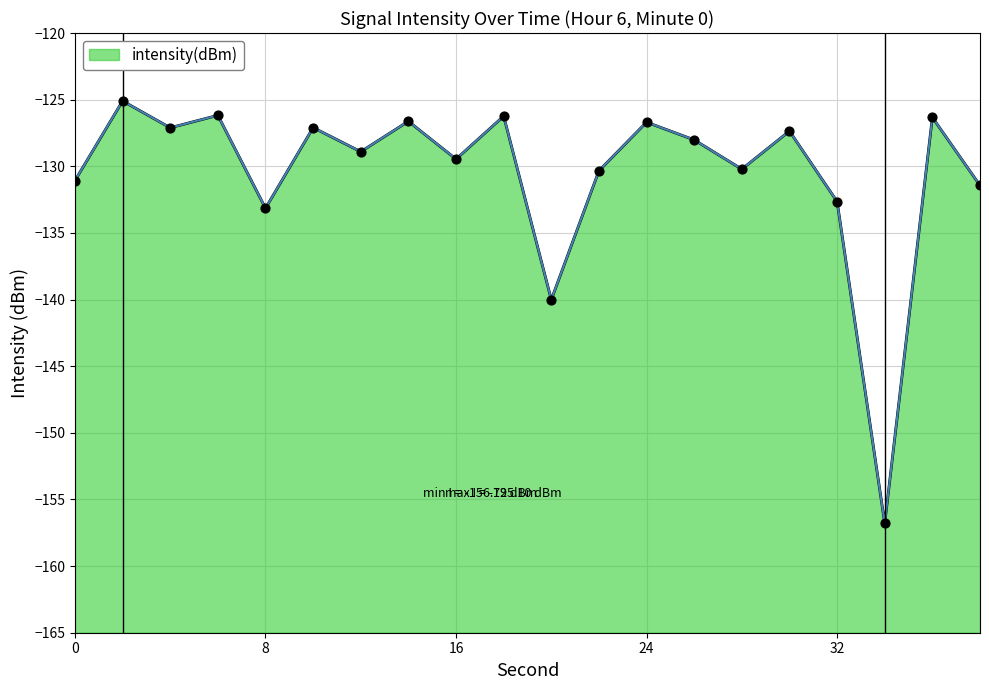

What is the change in value from 12 to 22?

-1.4